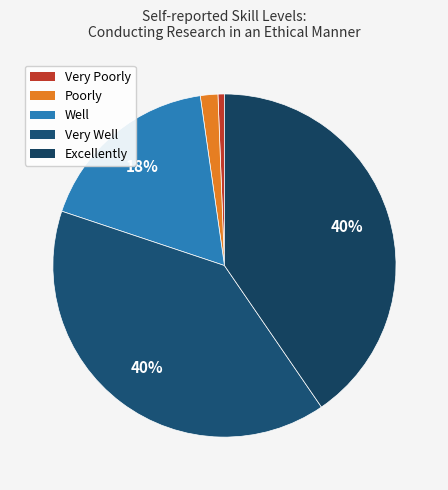

Is there a majority slice in this chart?

No